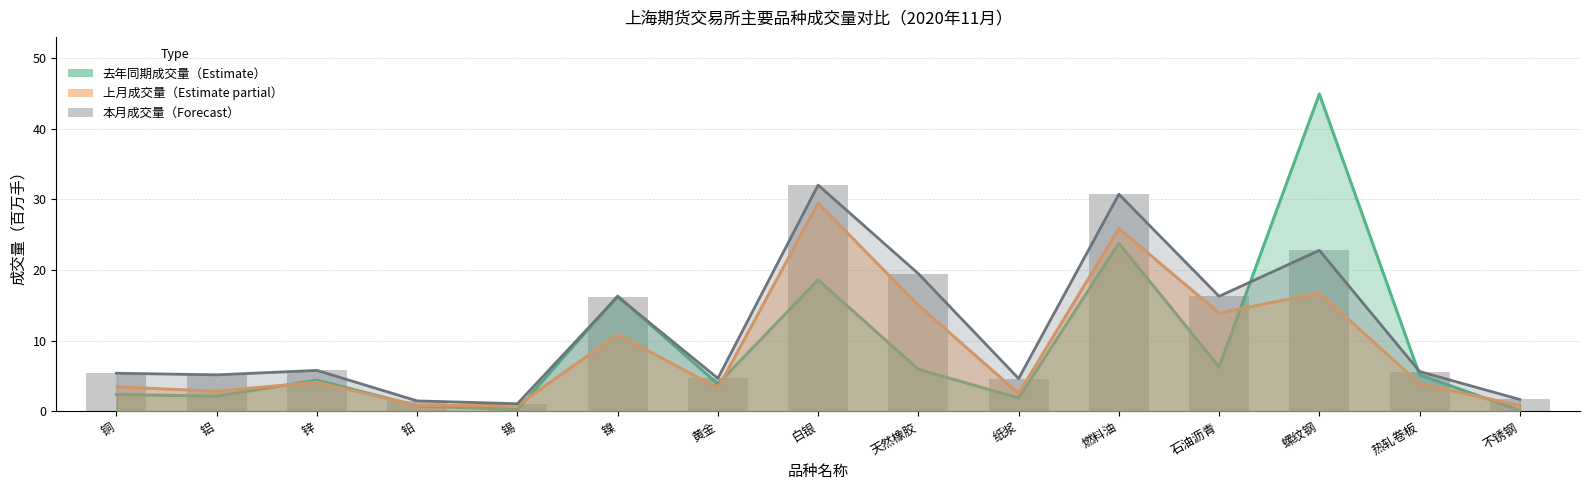

What is the sum of all values?

173.2